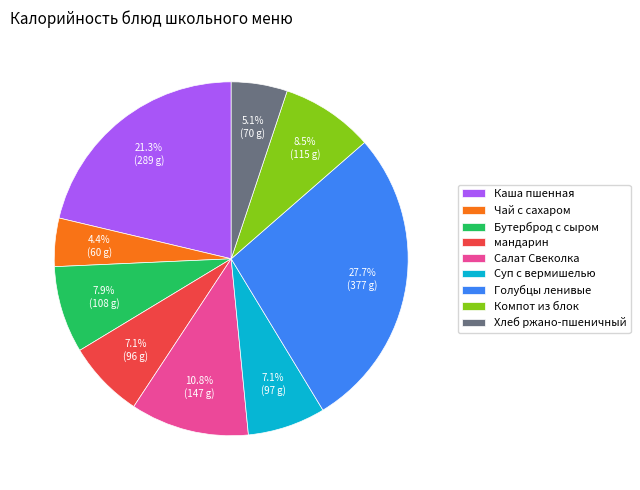

Does Голубцы ленивые represent more than half of the total?

No